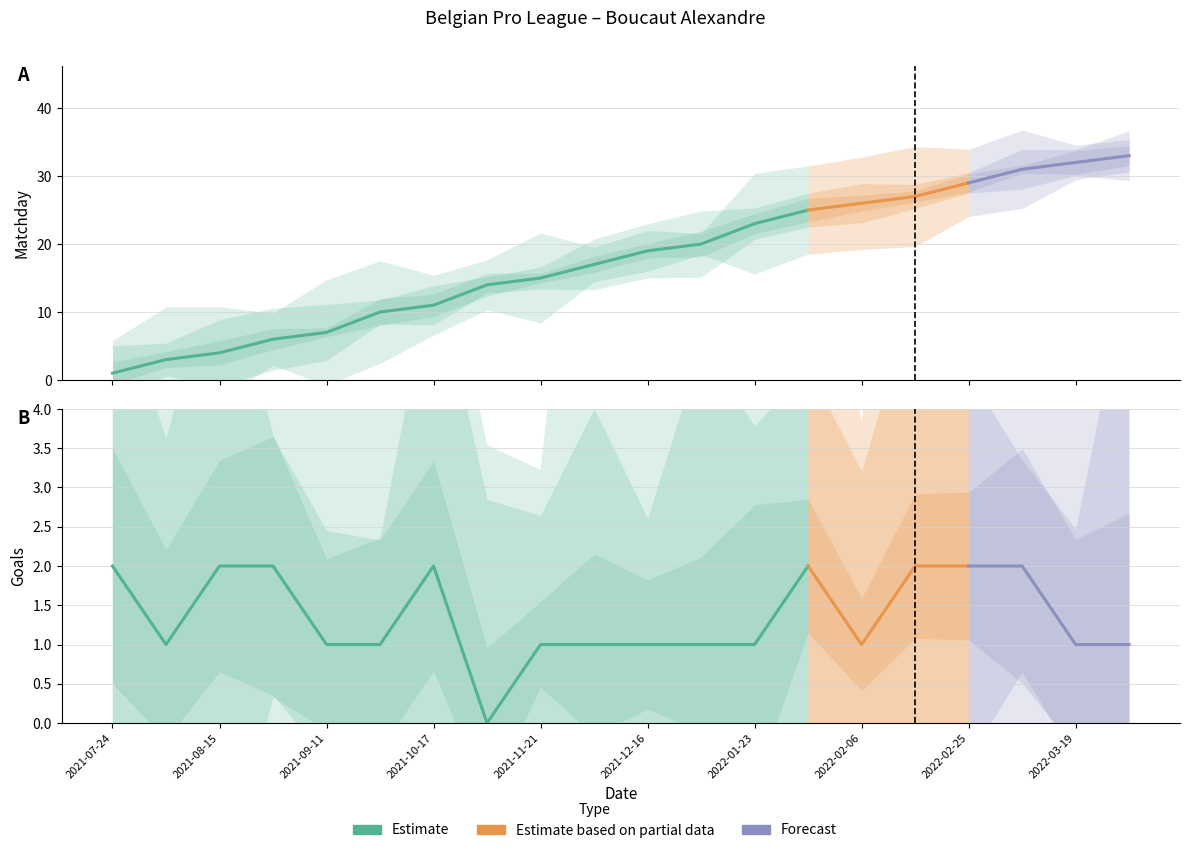

What is the label of the 14th point from the left?

2022-01-30